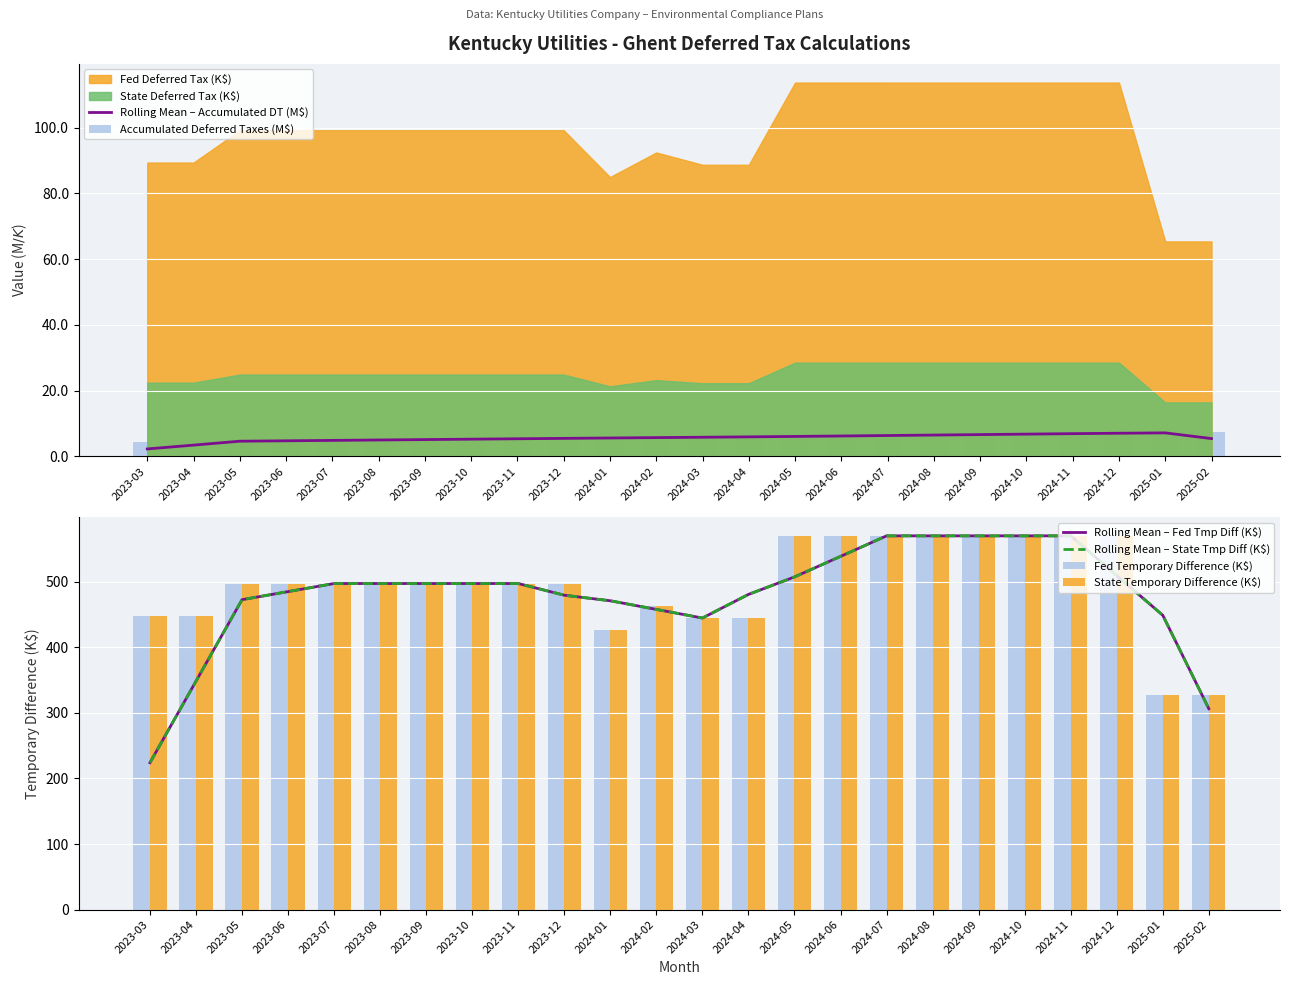

What is the value of the Rolling Mean – Accumulated DT (M$) bar at the 14th from the left?

5.9